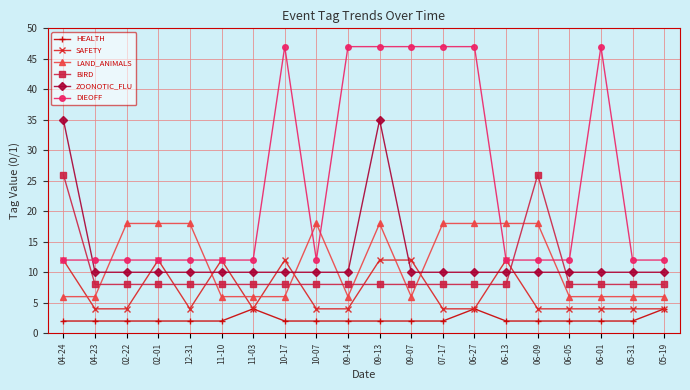

Does the chart have visible grid lines?

Yes